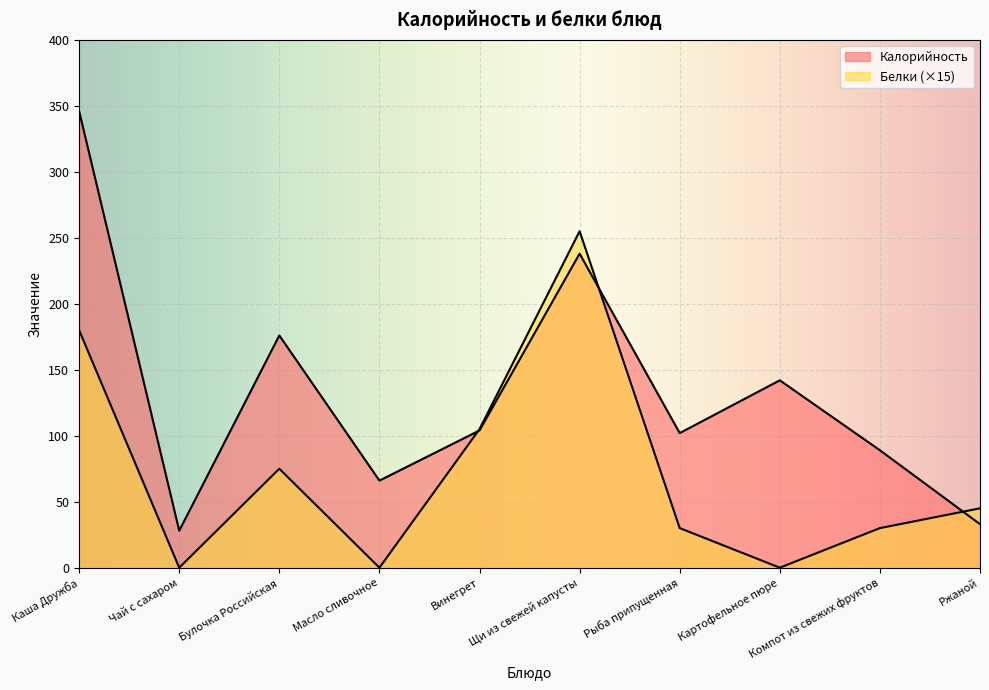

Which series has the largest total across all categories?

Калорийность